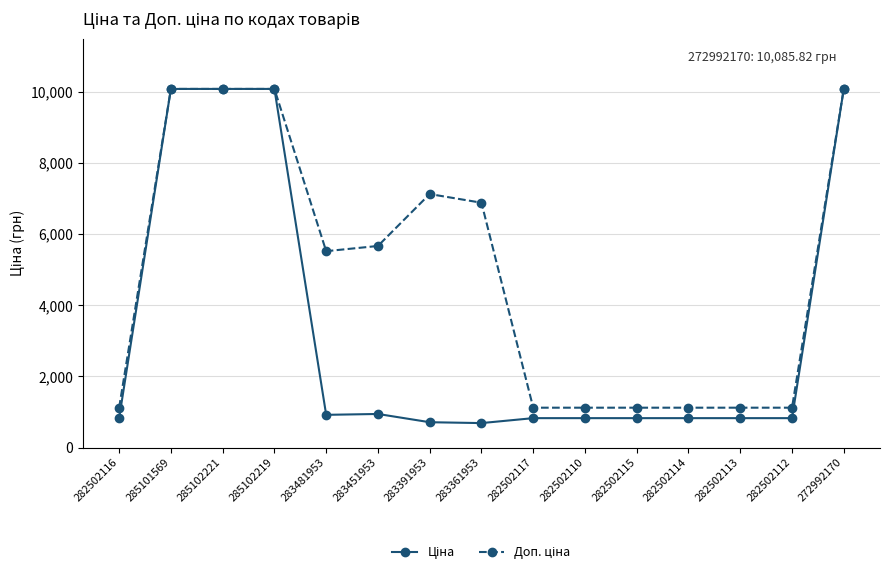

What is the total value across all series at 282502117?

1949.1